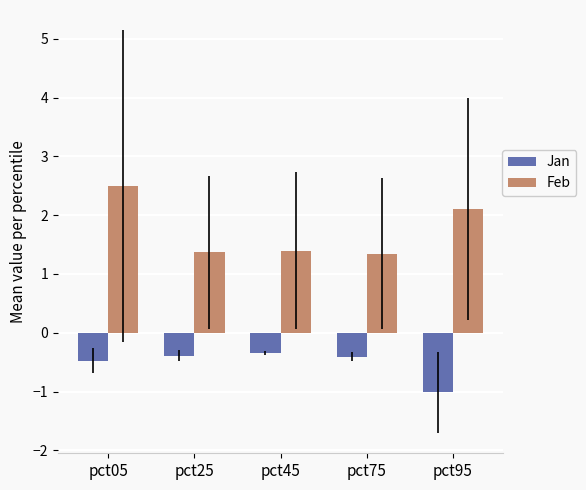

What is the difference between the maximum and minimum values in the Feb series?

1.1